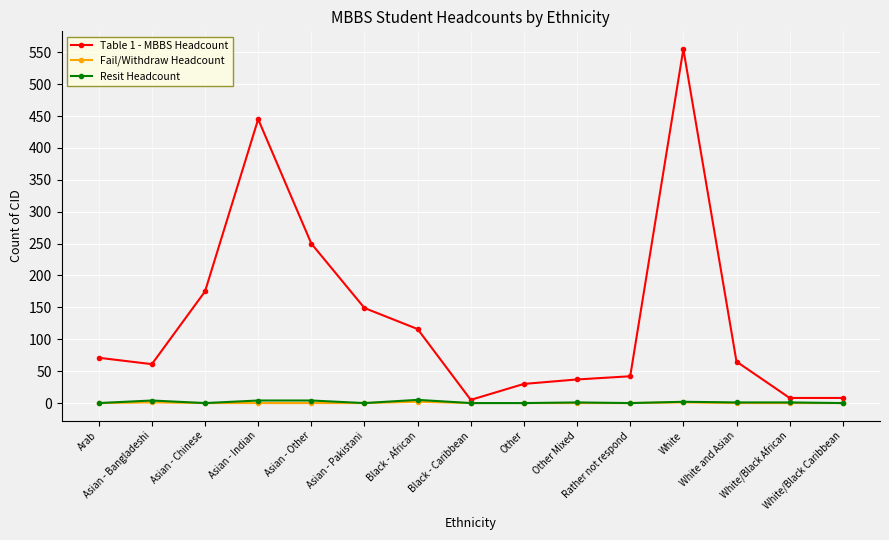

True or false: Resit Headcount has a value of 1 at White and Asian.

True